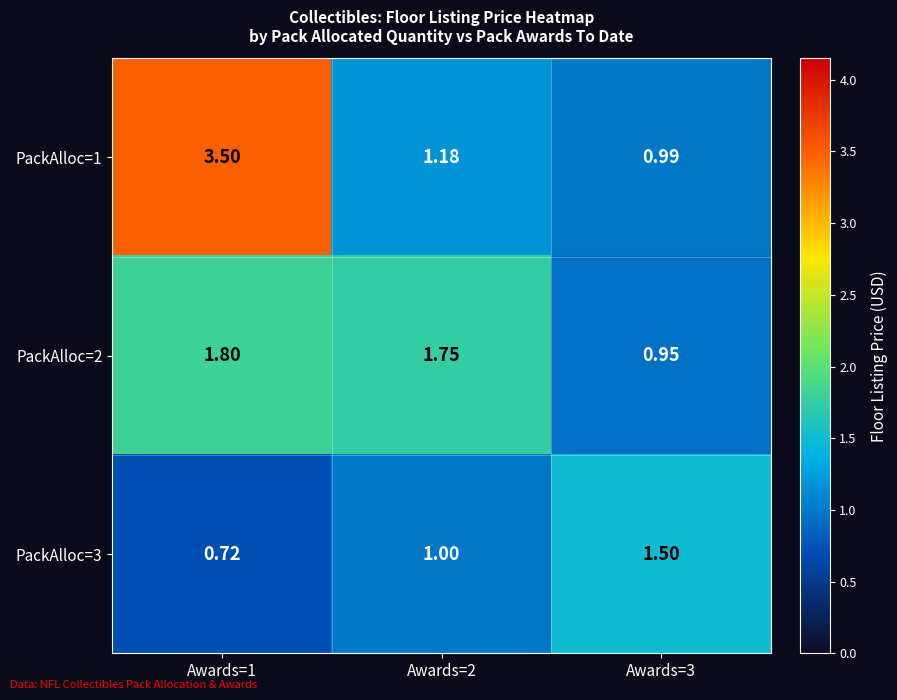

At how many categories does at least one series exceed 0?

3